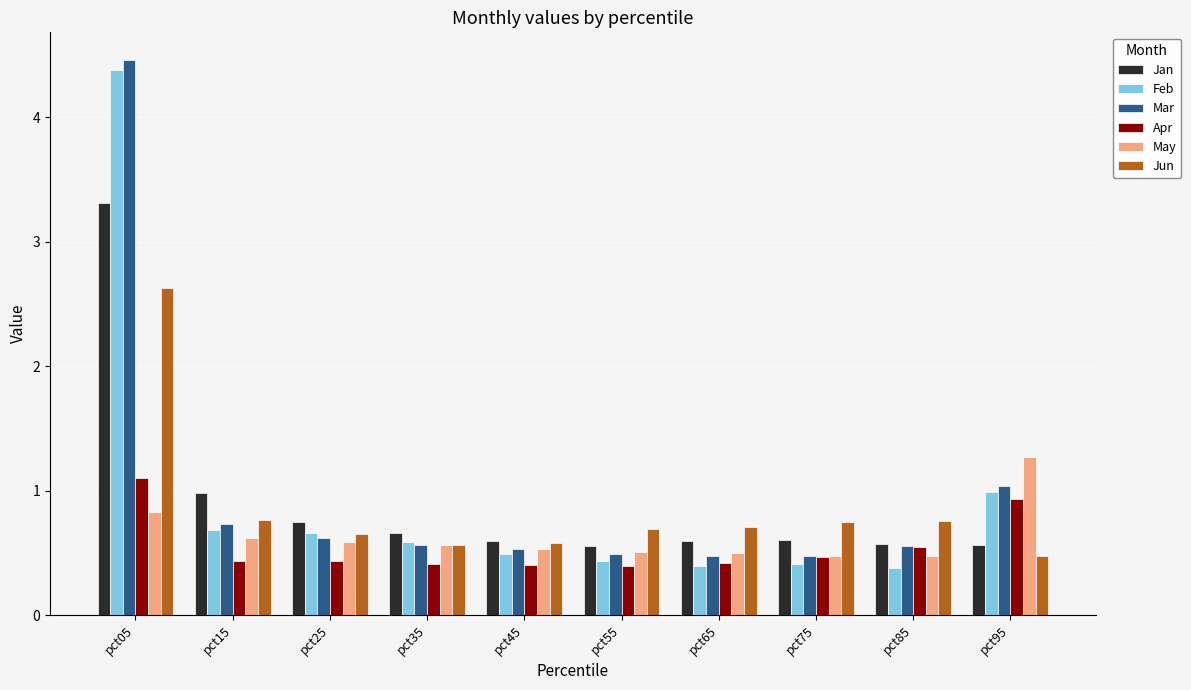

At which category is the sum across all series the highest?

pct05